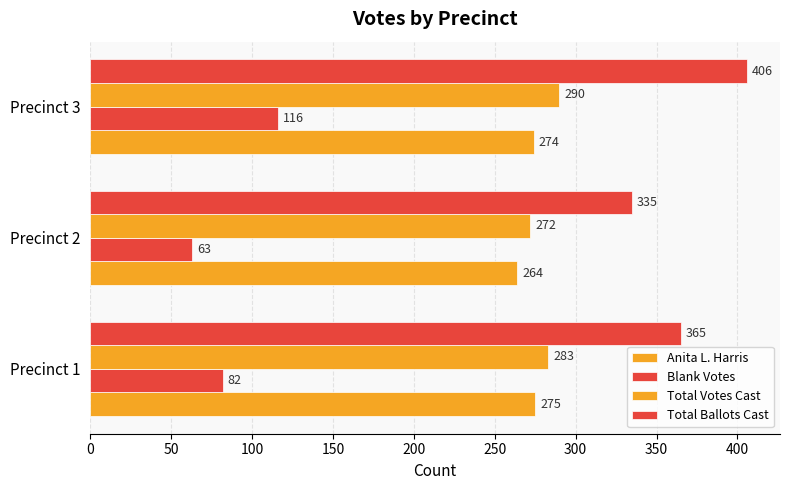

How many distinct data groups are displayed?

4